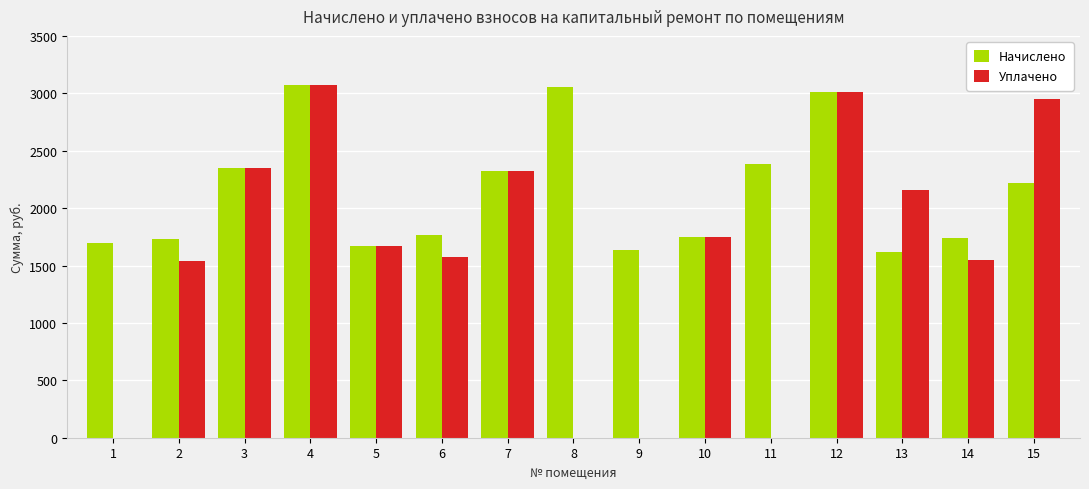

What is the sum of the Уплачено values at 15 and 4?

6021.0